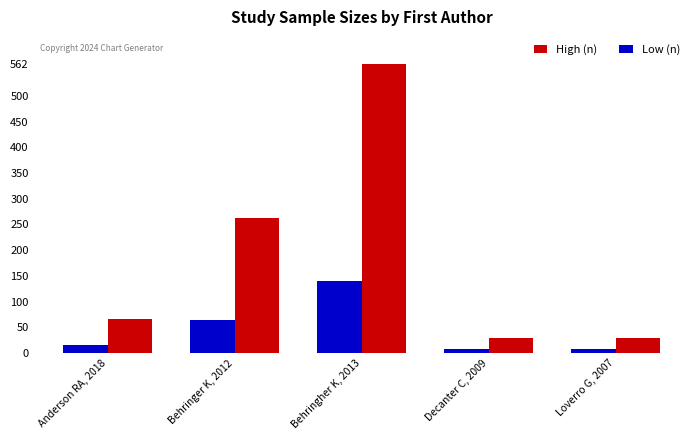

How many groups of bars are there?

5